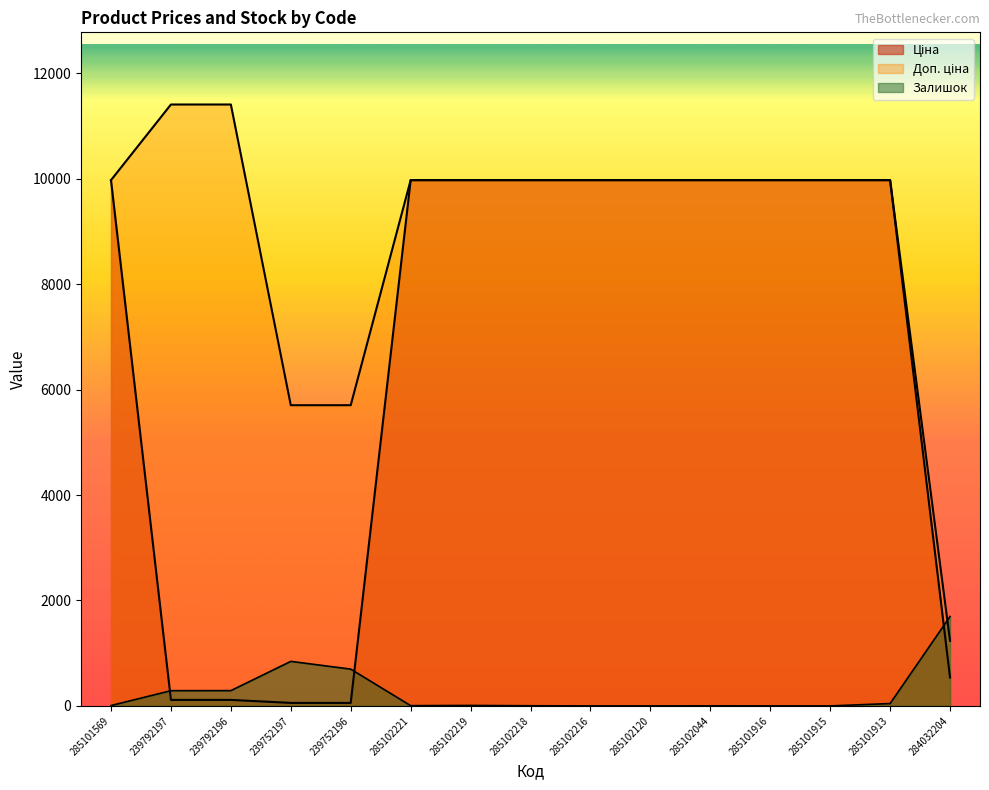

At which label does Ціна first exceed 9974?

285101569